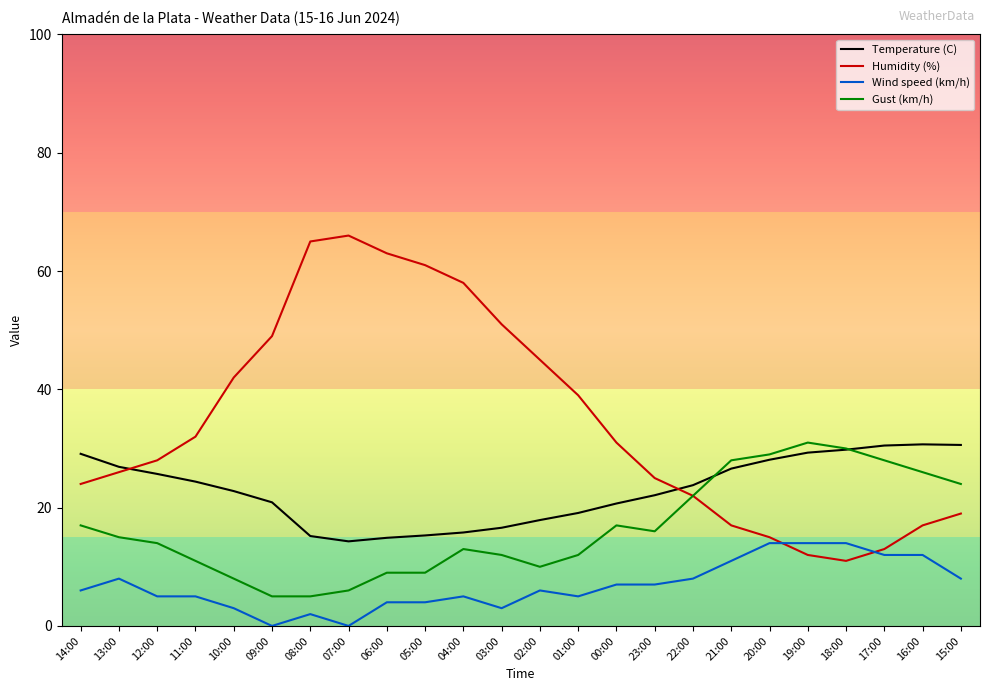

What is the difference between the highest and lowest values at 22:00?

15.8